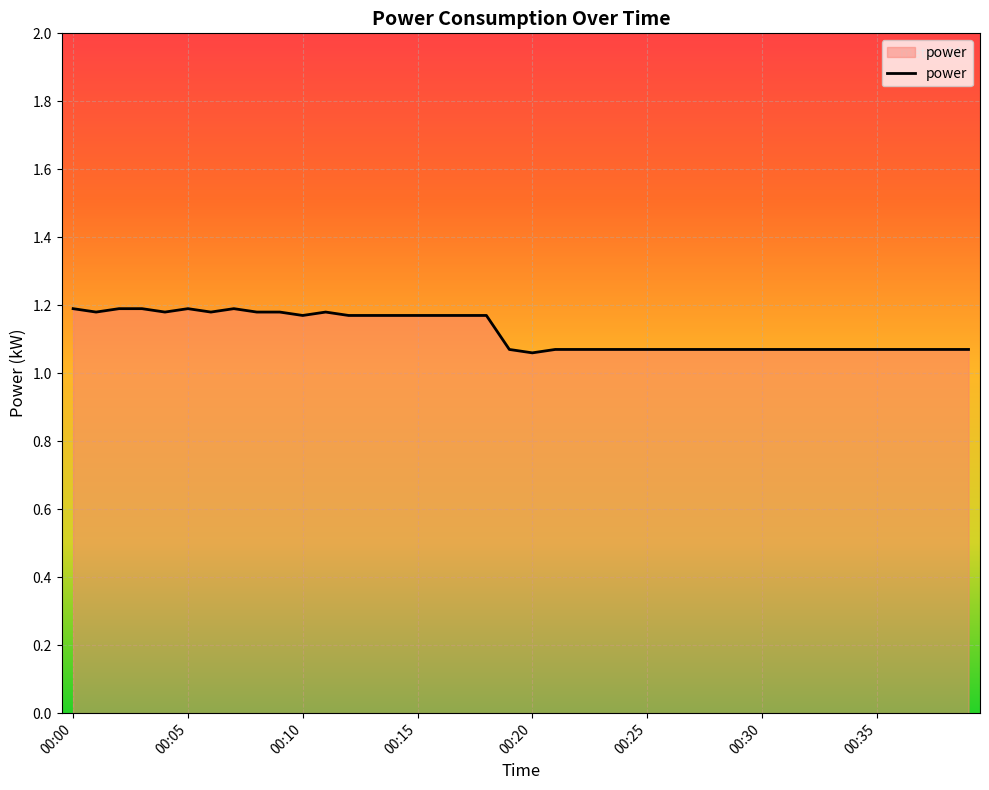

Which category has the highest value across all series?

00:00